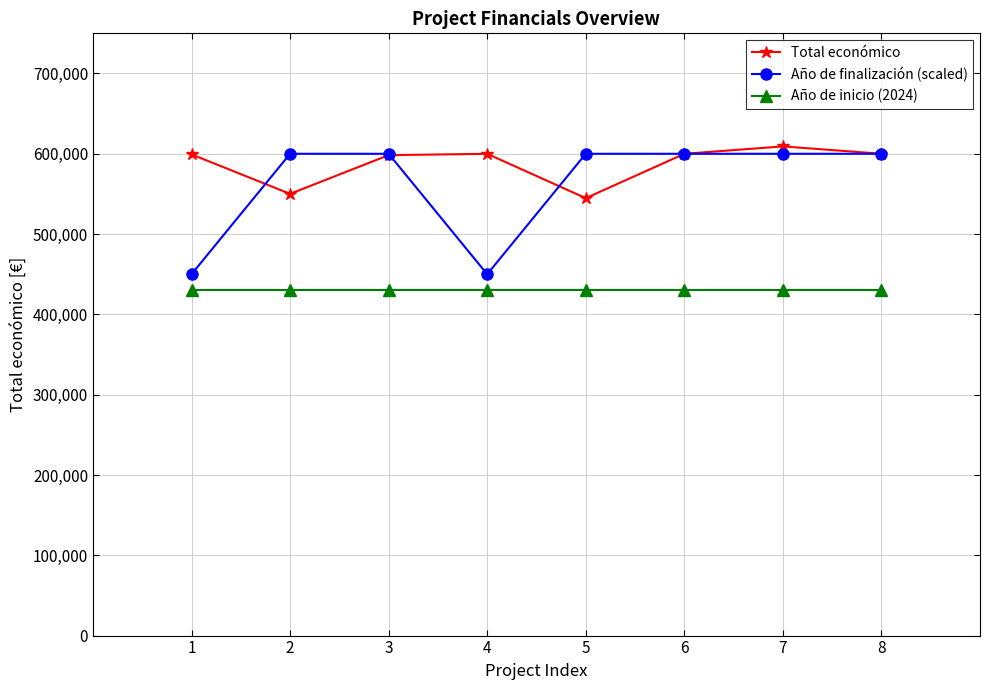

Rank the series by their maximum value, from highest to lowest.

Total económico, Año de finalización (scaled), Año de inicio (2024)